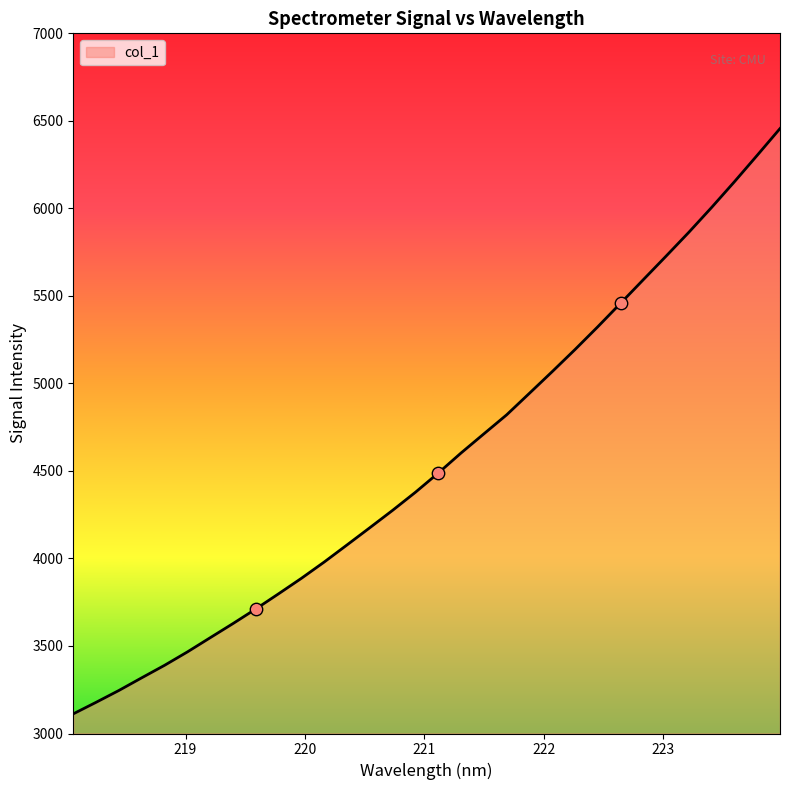

What is the greatest value displayed?

6455.9